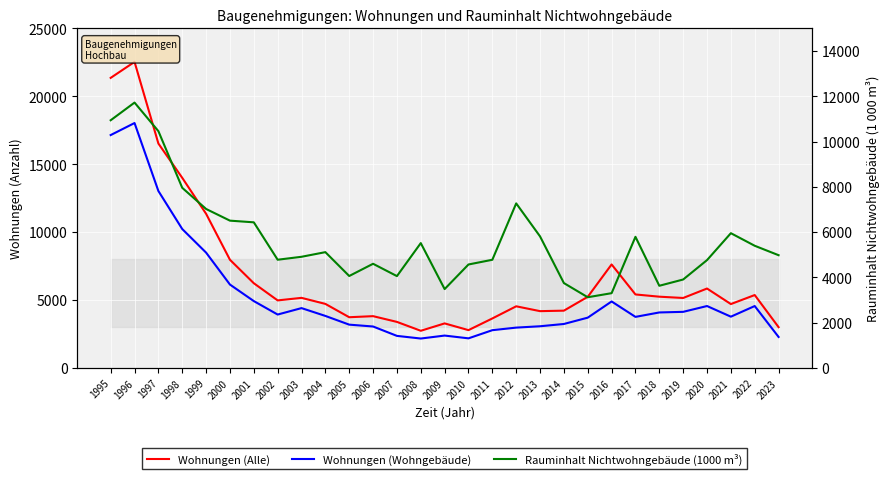

True or false: Wohnungen (Alle) has a value of 11341 at 1999.

True